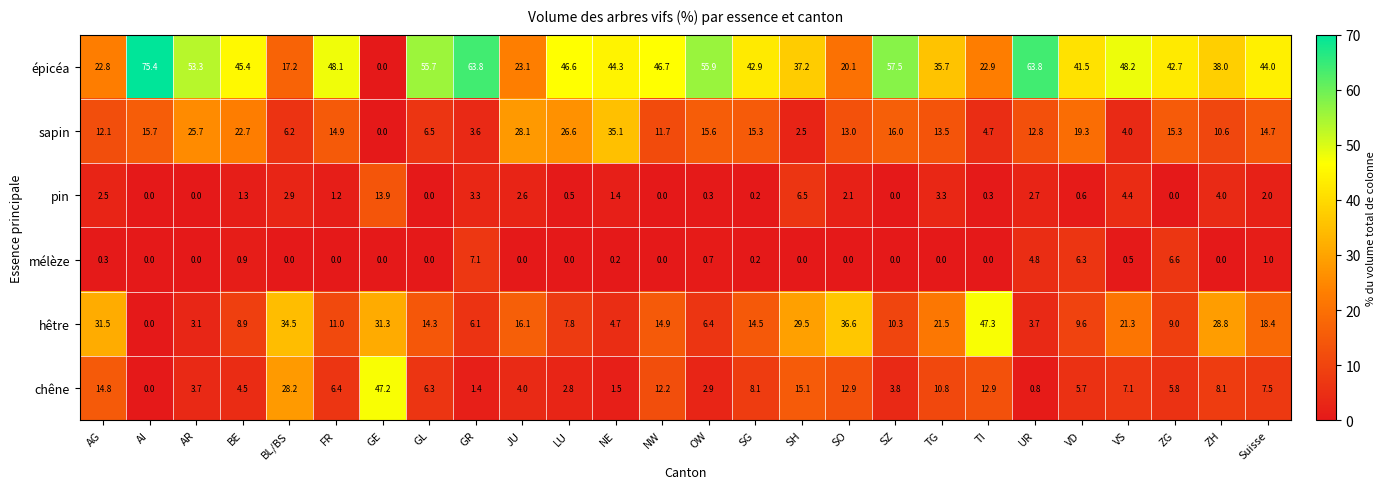

Is it true that chêne equals 12.0 at VS?

False